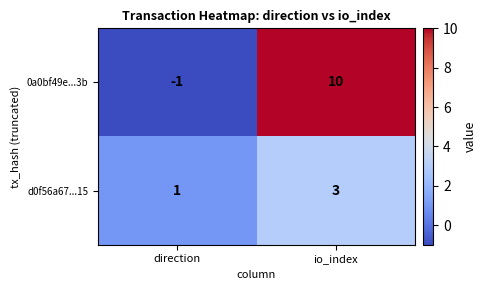

What is the sum of the 0a0bf49e...3b values at io_index and direction?

9